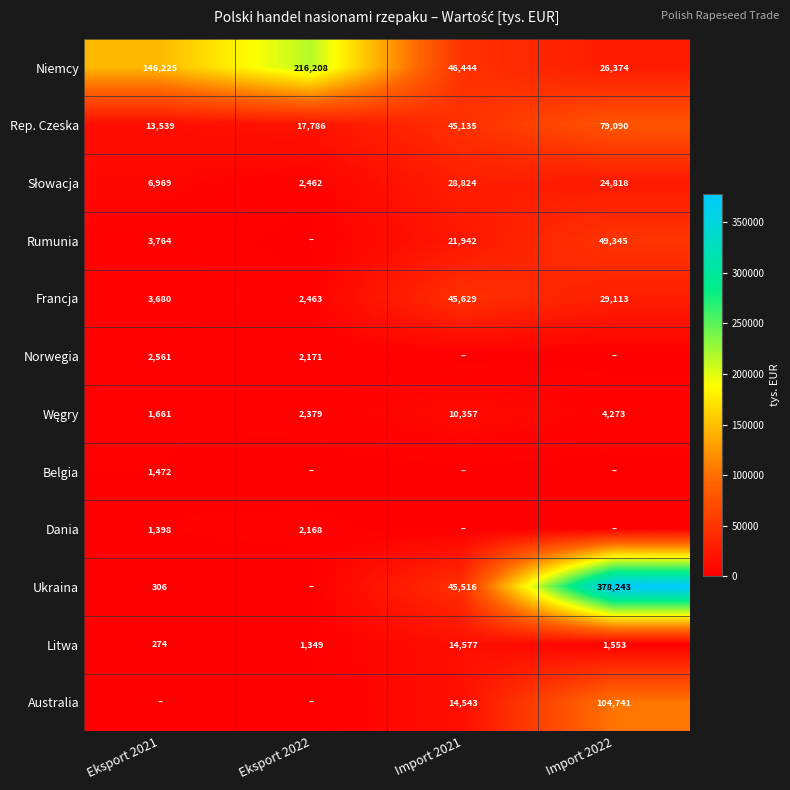

List the labels in order of Rep. Czeska value, smallest first.

Eksport 2021, Eksport 2022, Import 2021, Import 2022